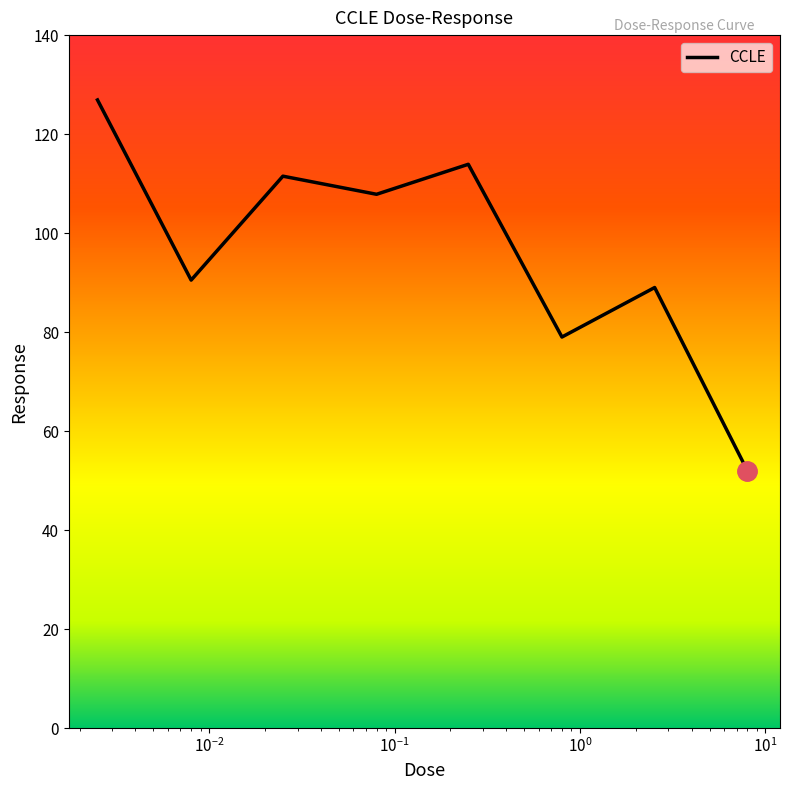

Reading left to right, transcribe all the data shown in this chart.

126.9	90.5	111.5	107.8	113.9	79.0	89.0	52.0